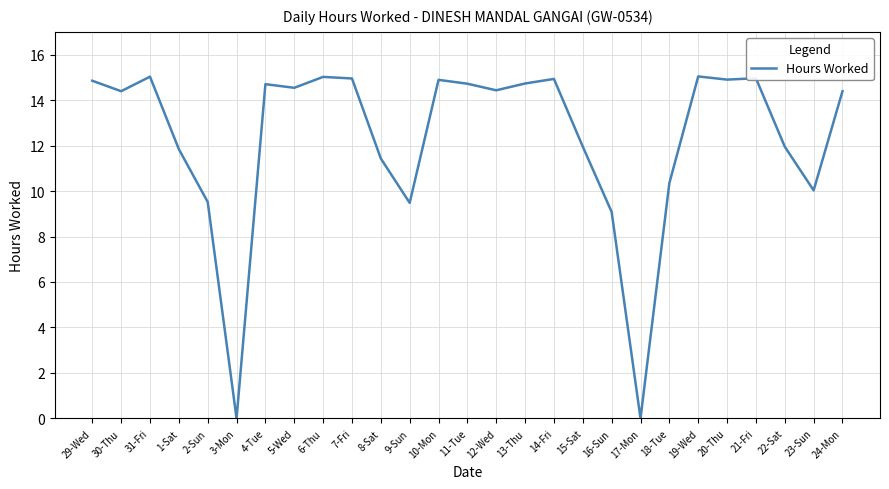

What is the change in value from 30-Thu to 11-Tue?

+0.3